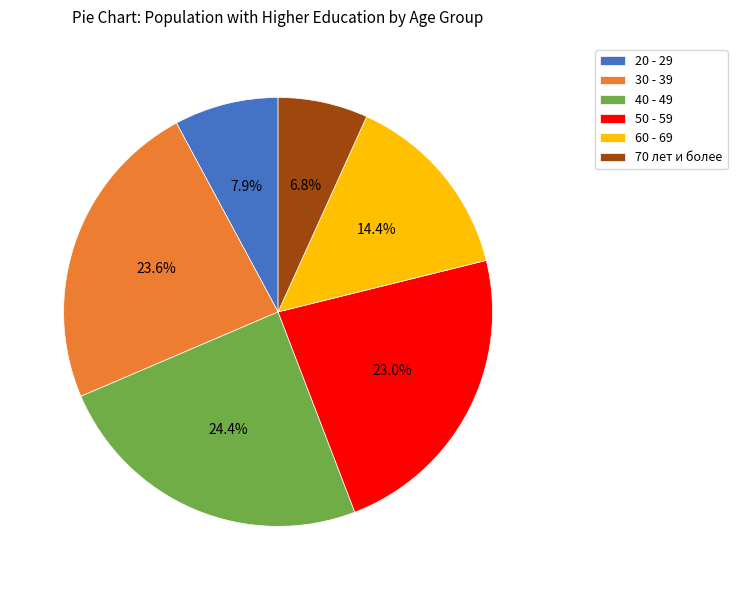

Which slice is the largest?

40 - 49